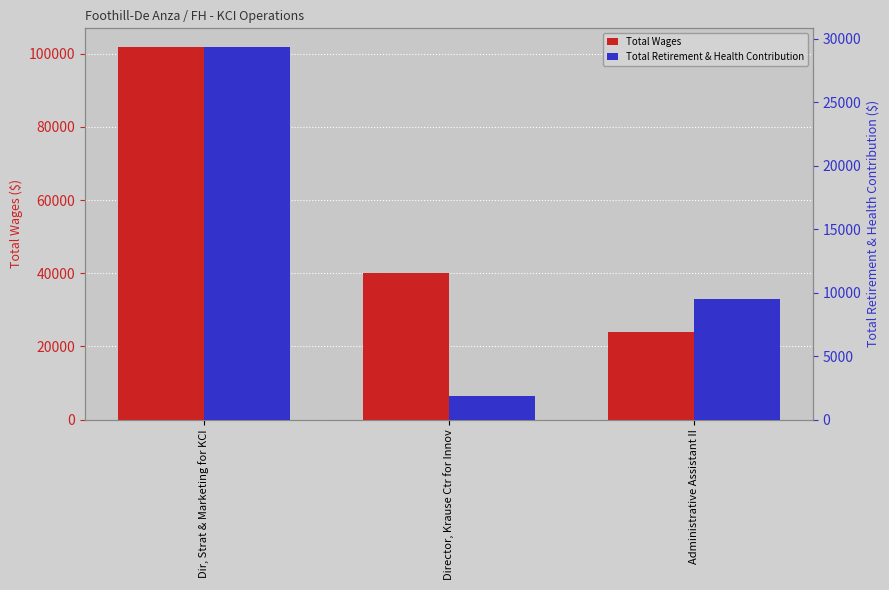

What is the highest value of the Total Retirement & Health Contribution series?

29368